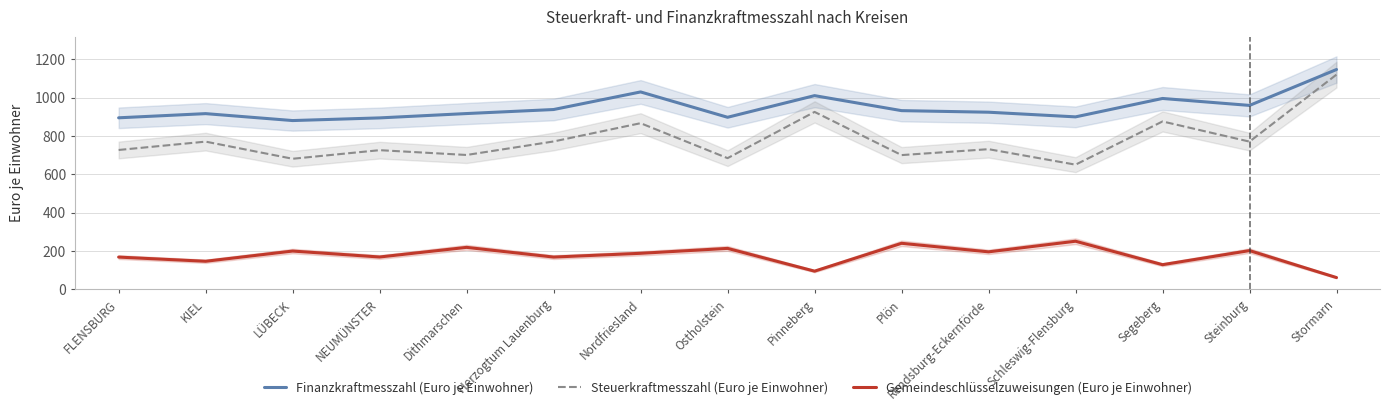

What is the label of the 3rd point from the left?

LÜBECK